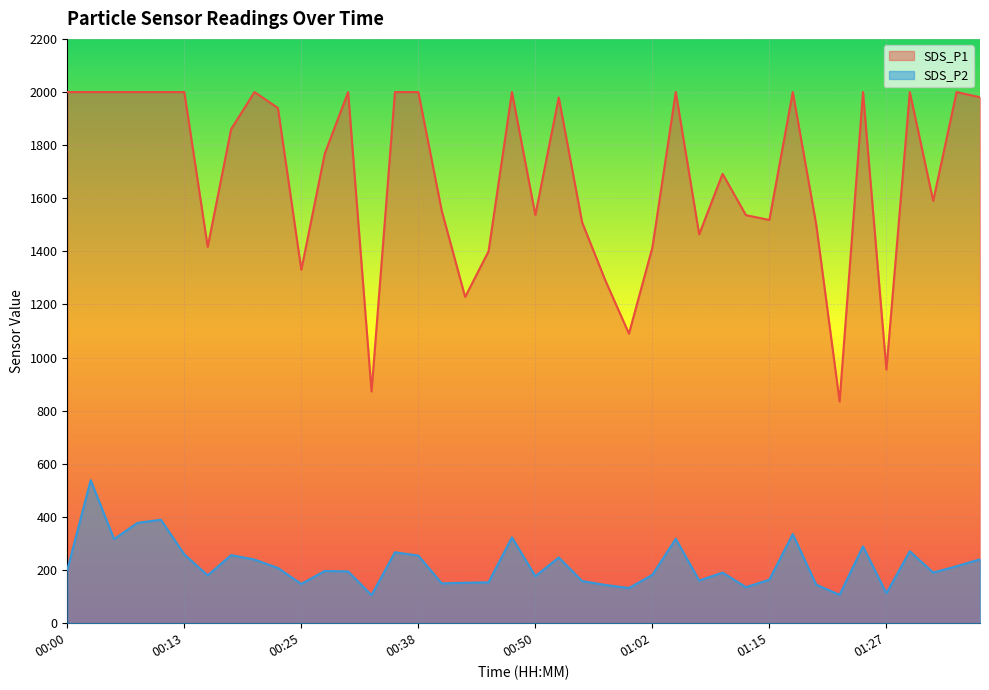

What is the difference between the maximum and second lowest values in the SDS_P2 series?

431.8